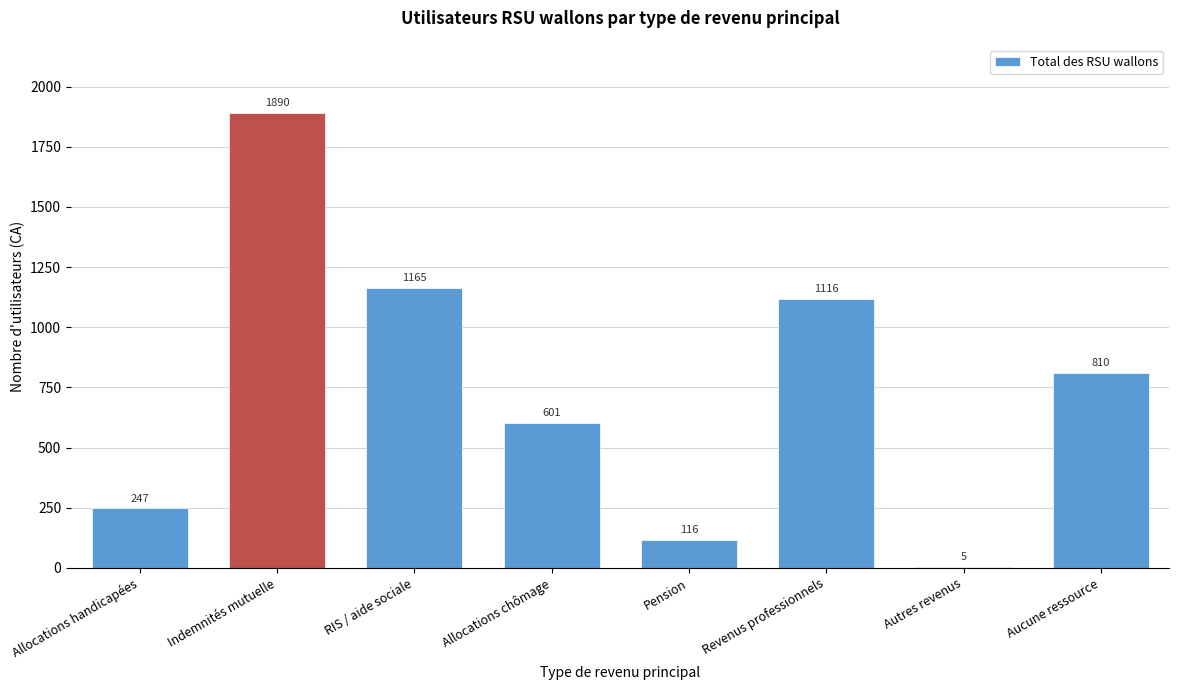

Reading left to right, what are all the values shown in this chart?

Allocations handicapées=247	Indemnités mutuelle=1890	RIS / aide sociale=1165	Allocations chômage=601	Pension=116	Revenus professionnels=1116	Autres revenus=5	Aucune ressource=810